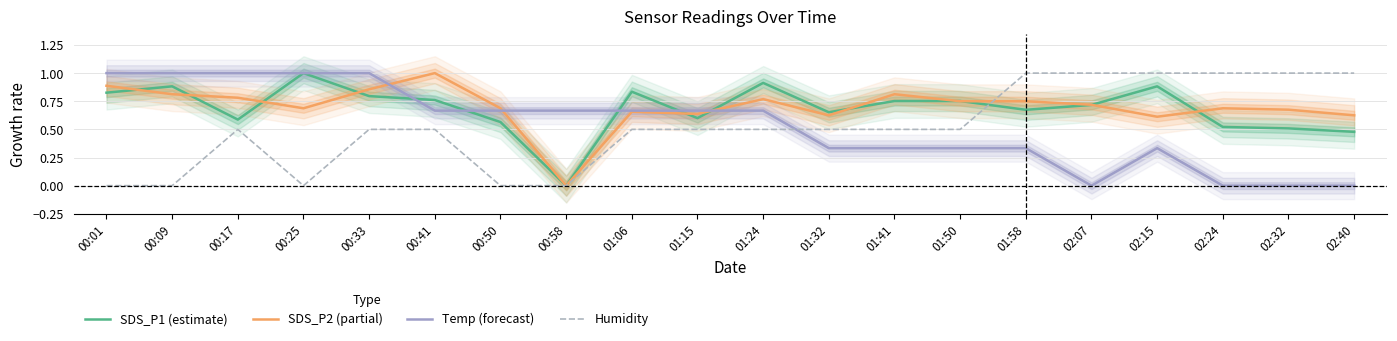

Where is the first local minimum for SDS_P1 (estimate)?

00:17